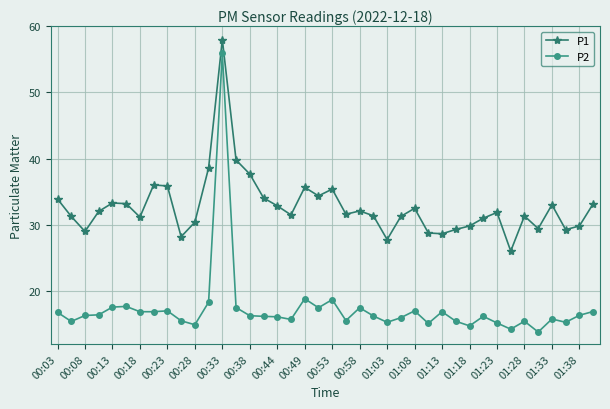

In P2, how many points are higher than both neighbors (excluding endpoints)?

11